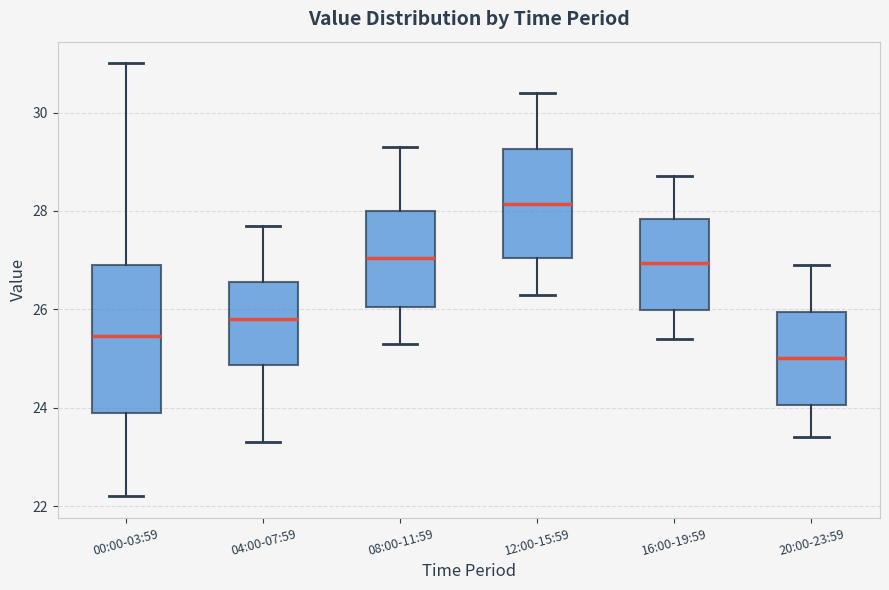

Which box's median line is the lowest?

20:00-23:59